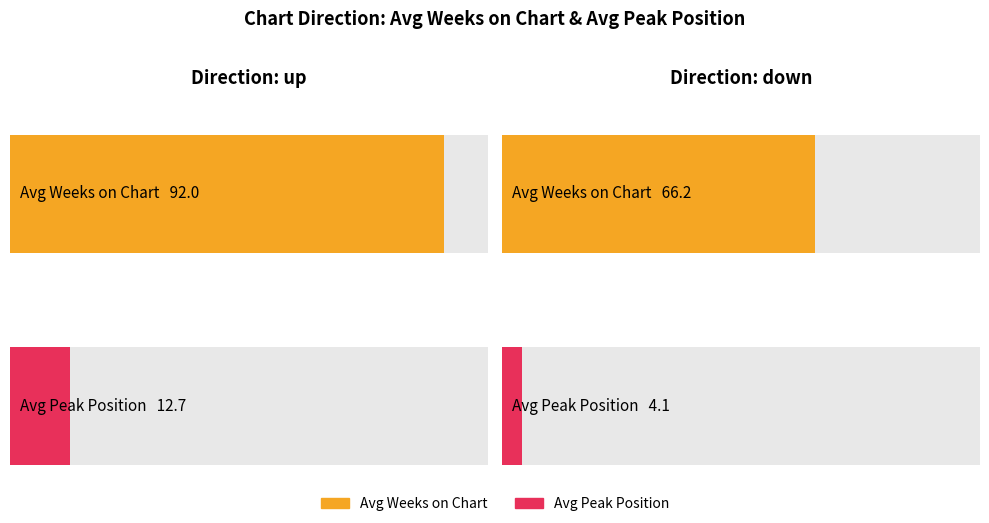

Where is Average utilization nearest to the value 87?

up